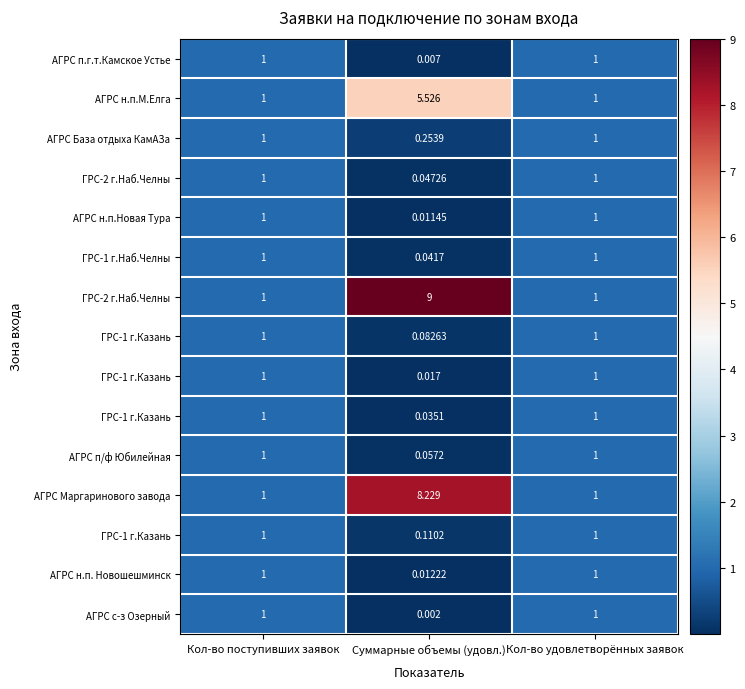

Count the number of categories in the chart.

3